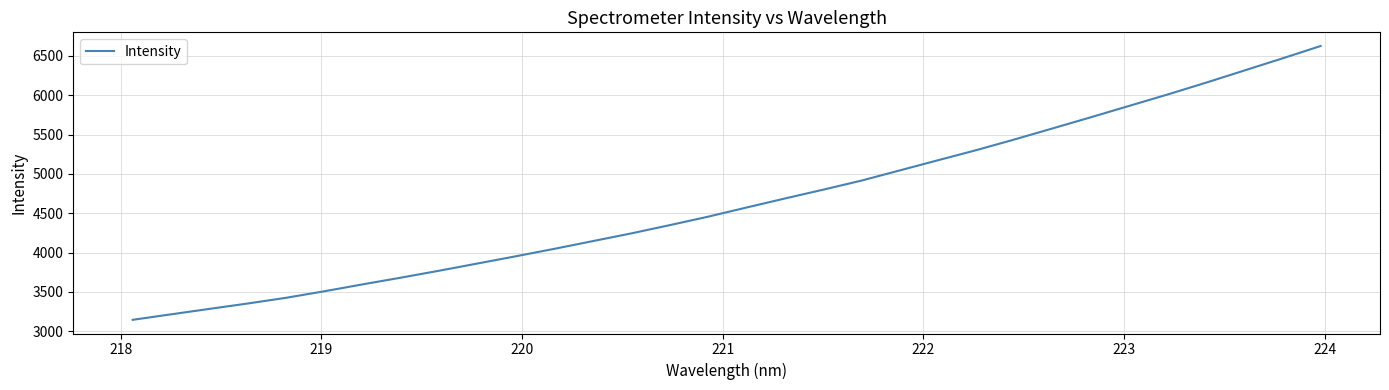

What is the difference between the maximum and minimum values?

3479.7